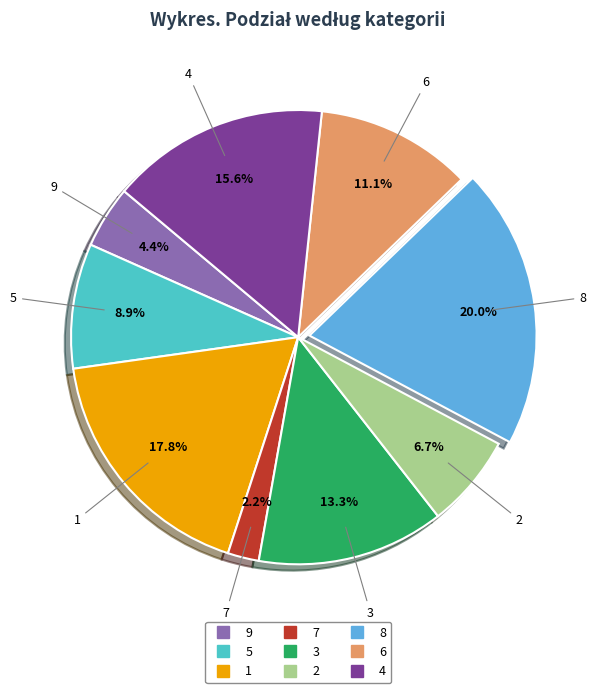

To the nearest percent, what is the difference between the largest and smallest slice percentages?

18%